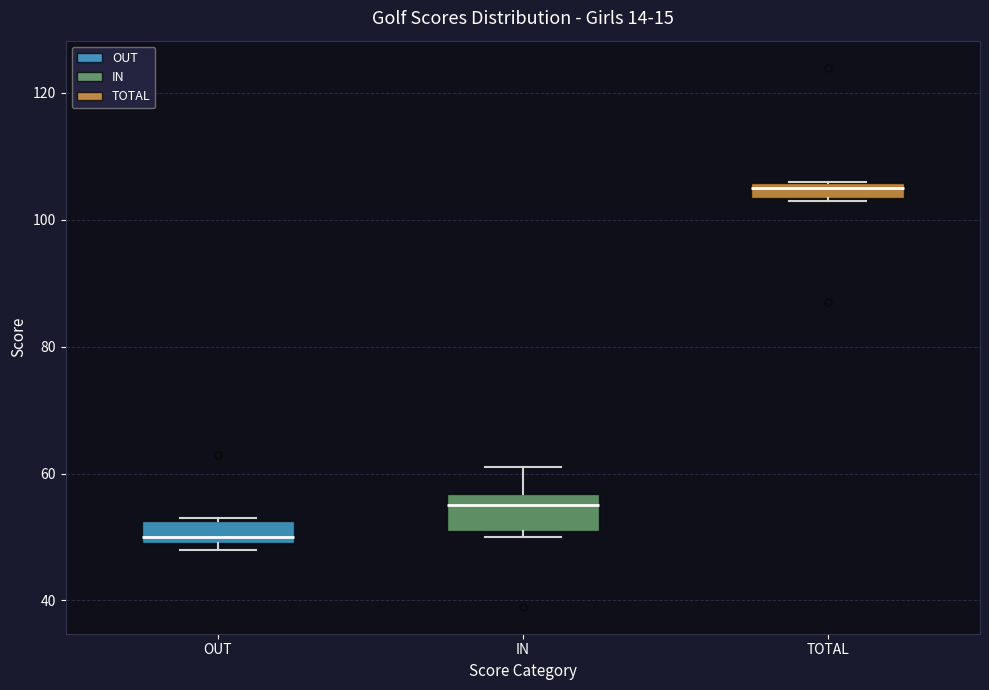

Where is the lower edge of the box for IN on the y-axis? The values are not printed on the chart, so give them approximately, as read against the axis.

52